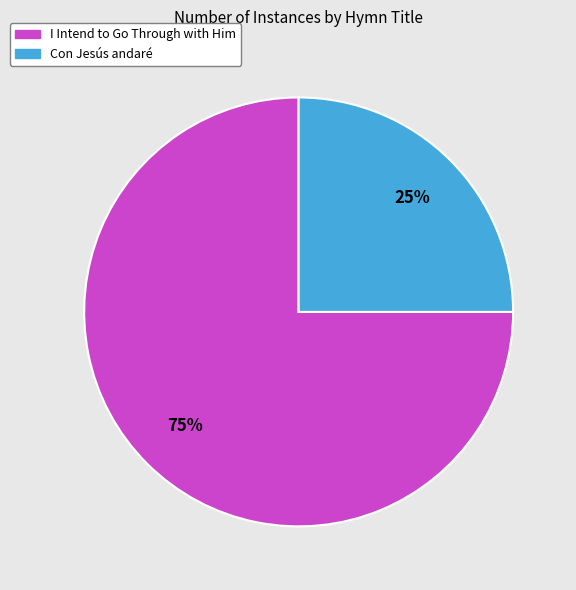

To the nearest percent, what percentage of the pie is Con Jesús andaré?

25%